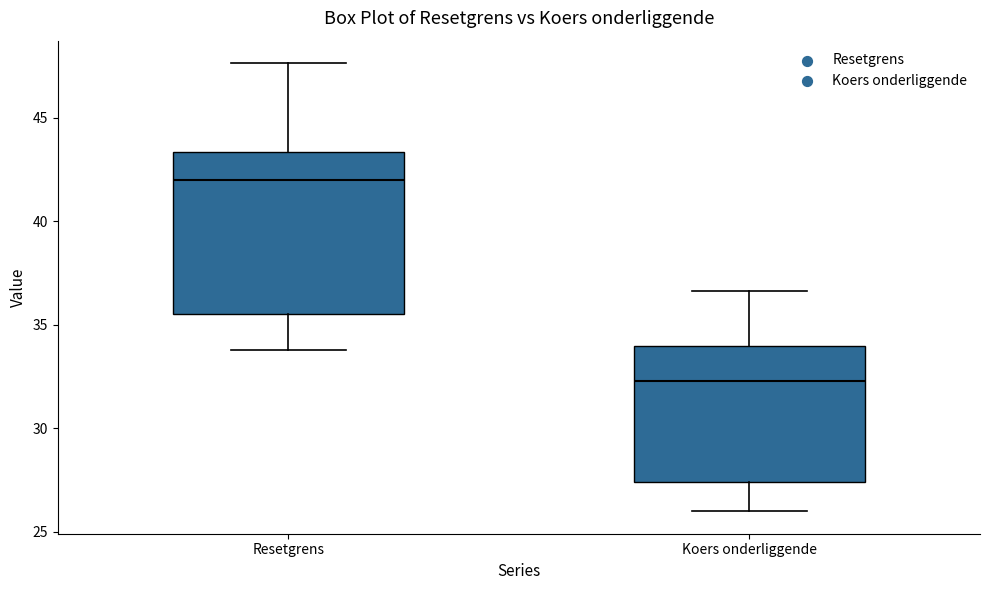

Reading left to right, transcribe this box plot: for each box, give where its median line is, the range the box spans, and where its two whiskers end, as read against the y-axis. The values are not printed on the chart, so give them approximately, as read against the axis.

Resetgrens: median 42.0, box 35.5 to 43.5, whiskers 34.0 to 47.5
Koers onderliggende: median 32.5, box 27.5 to 34.0, whiskers 26.0 to 36.5